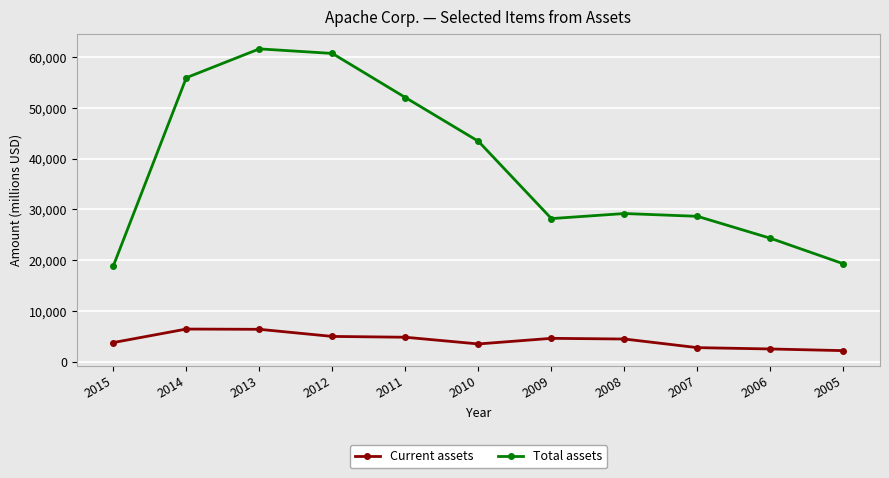

What is the sum of all Total assets values?

422231